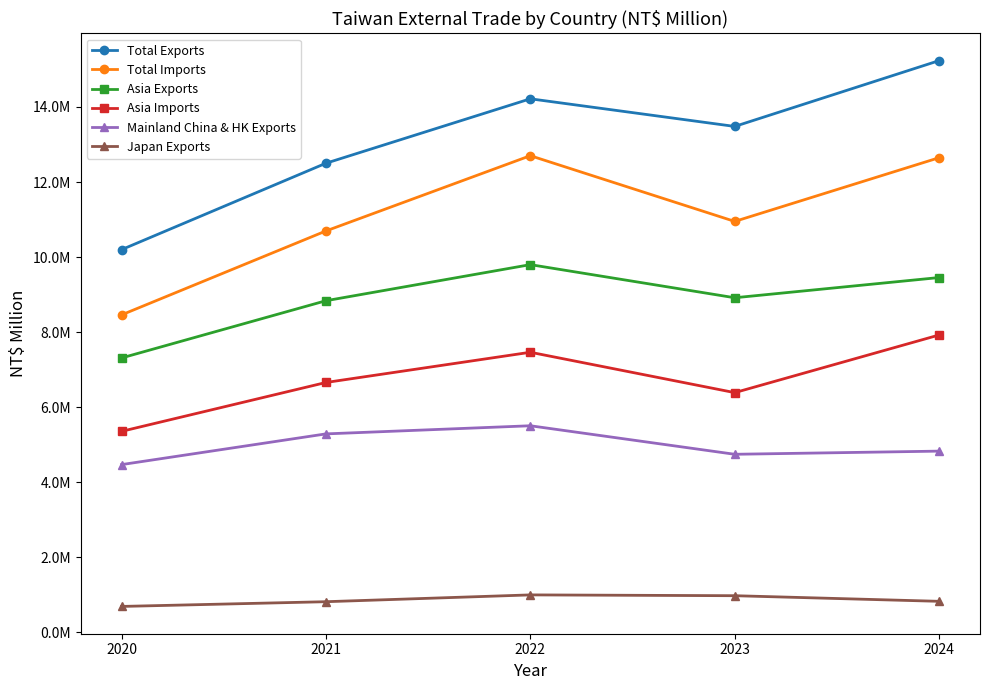

What is the minimum value for Total Exports?

10198736